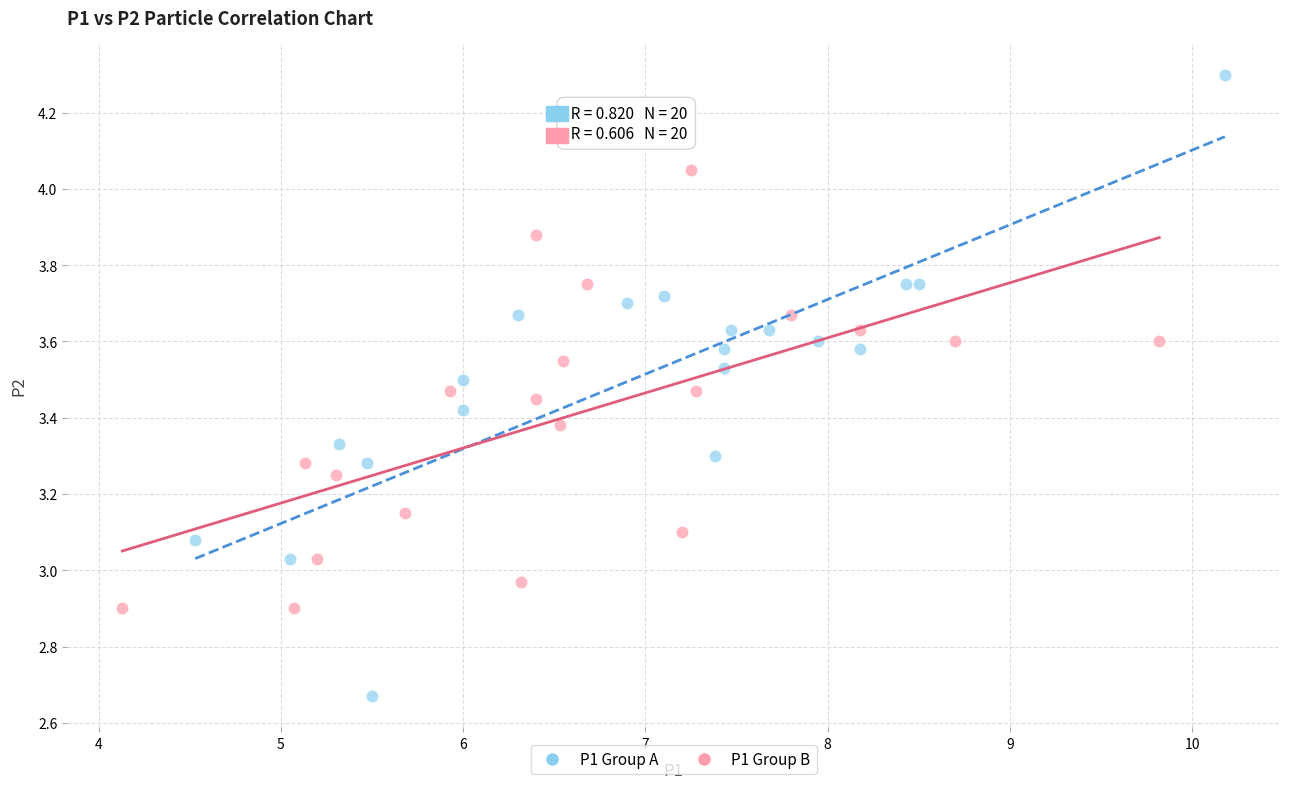

Which series reaches the maximum Y coordinate?

P1 Group A